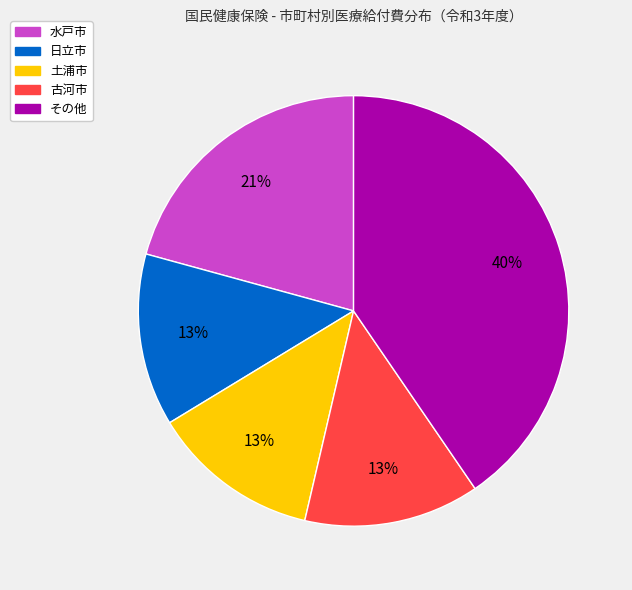

Does any single category account for the majority?

No